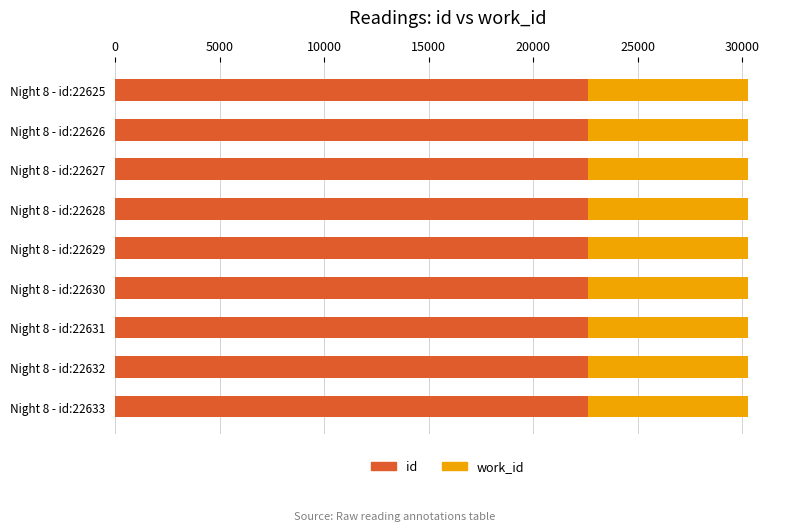

Rank the series at Night 8 - id:22627 from highest to lowest value.

id, work_id